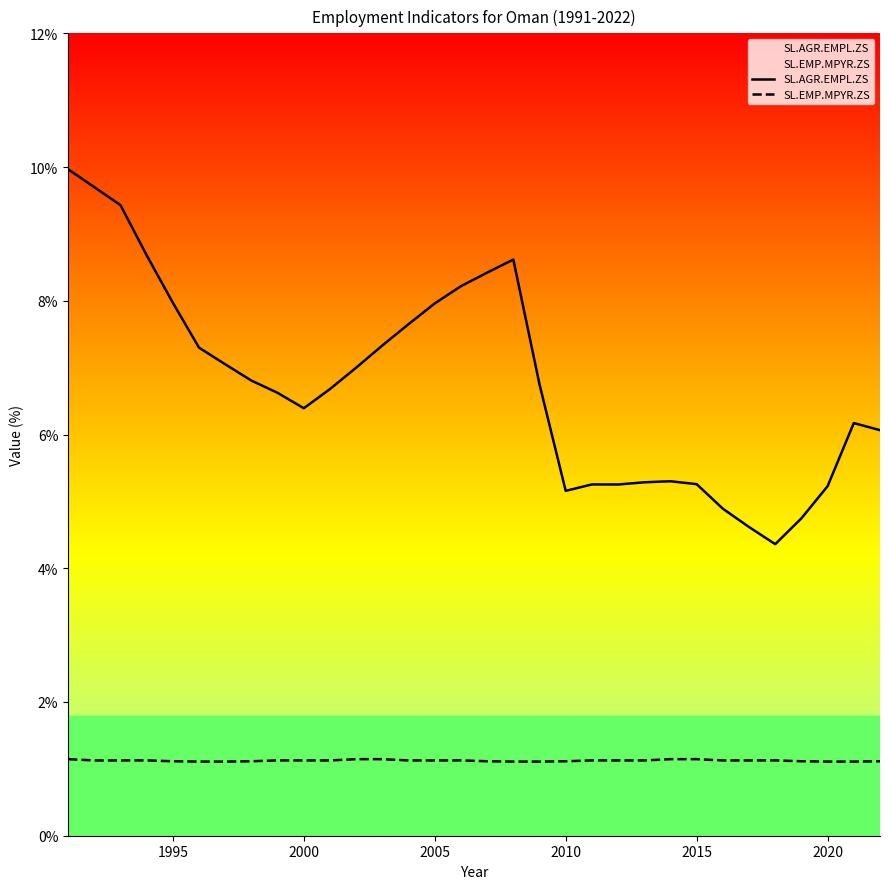

What is the difference between the maximum and minimum values in the SL.AGR.EMPL.ZS series?

5.6